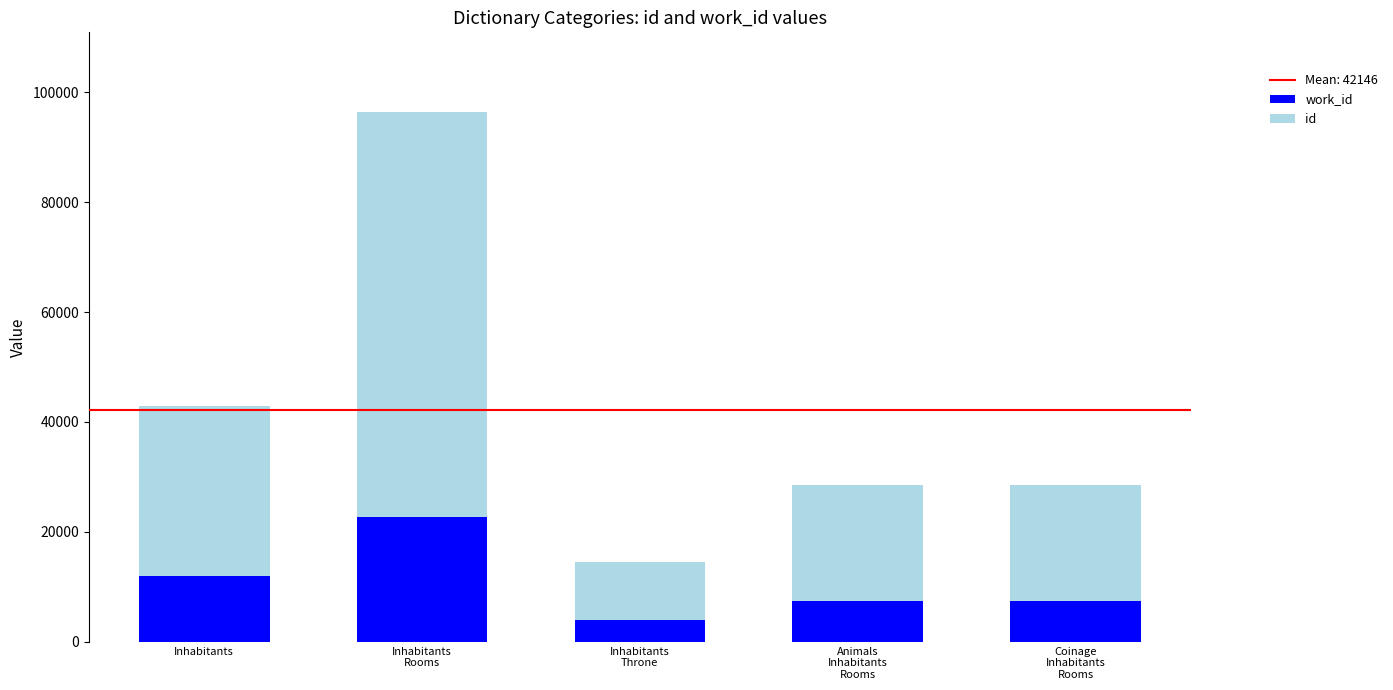

Does the chart contain stacked bars?

Yes